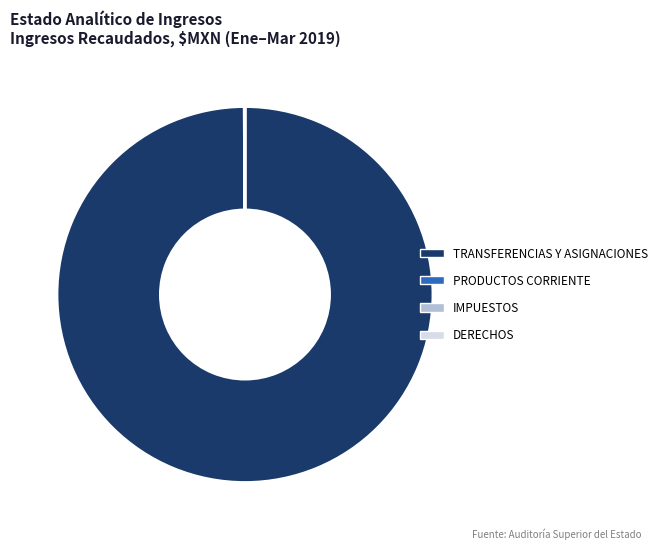

Is there a majority slice in this chart?

Yes